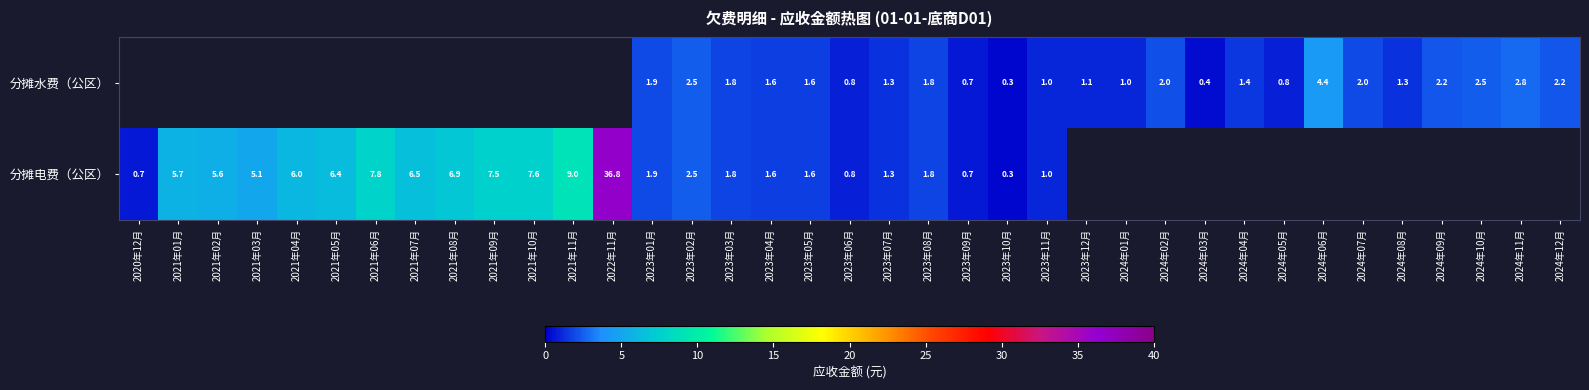

Count the number of data series in this chart.

2